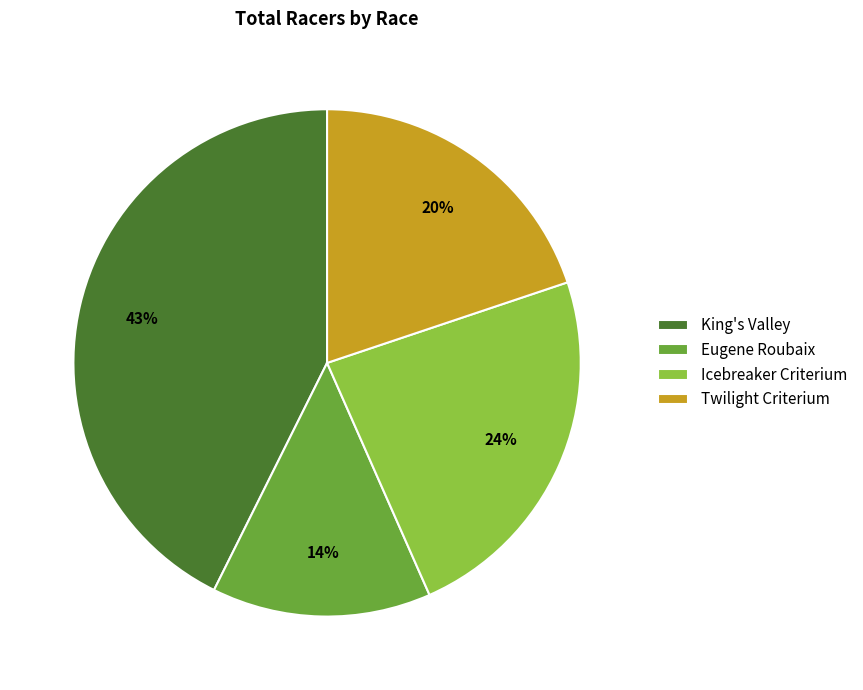

Does any single category account for the majority?

No